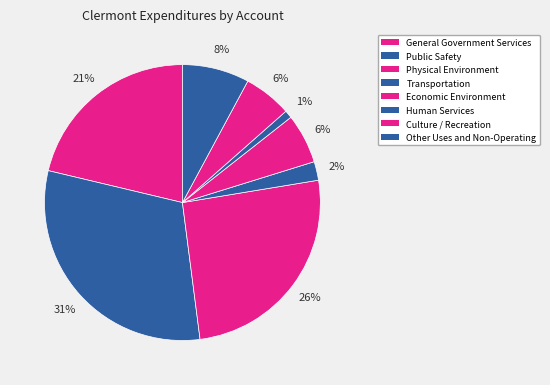

Is it true that Public Safety is 43% of the pie?

False